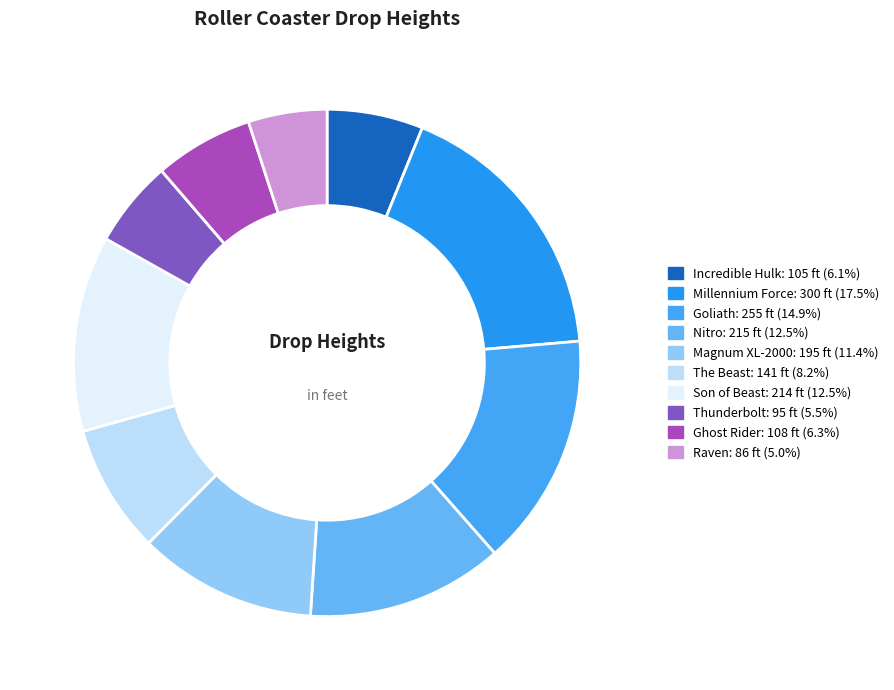

How many segments does this pie chart have?

10